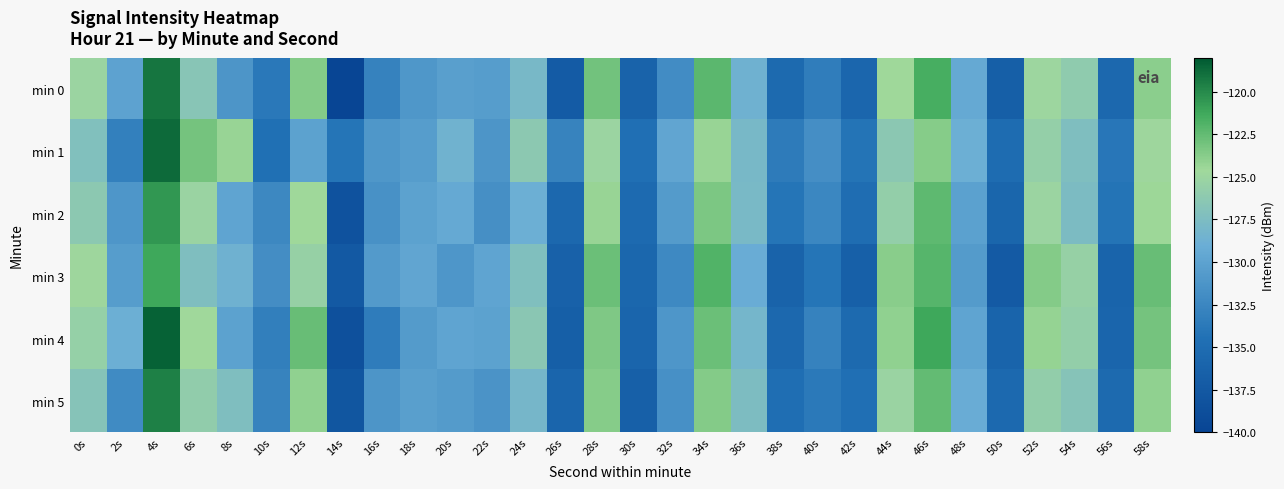

Reading left to right, what are all the values shown in this chart?

min 0: 0s=-125.1	2s=-130.0	4s=-119.2	6s=-126.6	8s=-131.2	10s=-133.8	12s=-123.6	14s=-139.9	16s=-132.9	18s=-131.0	20s=-130.3	22s=-130.5	24s=-128.0	26s=-137.1	28s=-123.0	30s=-136.2	32s=-131.9	34s=-122.2	36s=-128.6	38s=-135.3	40s=-133.3	42s=-135.8	44s=-124.5	46s=-121.6	48s=-129.4	50s=-136.7	52s=-124.9	54s=-126.0	56s=-135.5	58s=-123.9
min 1: 0s=-127.1	2s=-133.1	4s=-118.7	6s=-123.2	8s=-124.3	10s=-134.5	12s=-130.1	14s=-134.2	16s=-131.0	18s=-130.5	20s=-128.5	22s=-131.2	24s=-126.3	26s=-132.8	28s=-125.1	30s=-134.6	32s=-129.7	34s=-124.3	36s=-127.9	38s=-133.5	40s=-131.8	42s=-134.2	44s=-126.4	46s=-123.7	48s=-128.9	50s=-135.1	52s=-125.6	54s=-127.3	56s=-133.9	58s=-124.8
min 2: 0s=-126.3	2s=-131.1	4s=-120.5	6s=-125.2	8s=-129.8	10s=-132.4	12s=-124.6	14s=-138.2	16s=-131.5	18s=-130.1	20s=-129.4	22s=-131.7	24s=-128.9	26s=-135.6	28s=-124.3	30s=-135.2	32s=-130.7	34s=-123.4	36s=-127.8	38s=-134.1	40s=-132.5	42s=-134.9	44s=-125.7	46s=-122.3	48s=-130.2	50s=-135.8	52s=-125.1	54s=-127.6	56s=-134.2	58s=-124.5
min 3: 0s=-124.8	2s=-130.5	4s=-121.2	6s=-127.3	8s=-128.6	10s=-131.9	12s=-125.4	14s=-137.5	16s=-130.8	18s=-129.7	20s=-131.1	22s=-129.8	24s=-127.2	26s=-136.4	28s=-122.8	30s=-135.7	32s=-132.3	34s=-121.9	36s=-129.1	38s=-136.2	40s=-134.1	42s=-136.5	44s=-123.8	46s=-122.1	48s=-130.7	50s=-137.3	52s=-123.6	54s=-125.4	56s=-136.1	58s=-122.7
min 4: 0s=-125.5	2s=-128.9	4s=-118.4	6s=-124.7	8s=-130.1	10s=-133.2	12s=-122.7	14s=-138.6	16s=-133.4	18s=-130.7	20s=-129.8	22s=-130.1	24s=-126.5	26s=-136.7	28s=-123.5	30s=-135.9	32s=-131.1	34s=-122.8	36s=-128.2	38s=-135.6	40s=-132.9	42s=-135.3	44s=-124.1	46s=-121.2	48s=-129.8	50s=-136.1	52s=-124.2	54s=-125.7	56s=-135.9	58s=-123.1
min 5: 0s=-126.8	2s=-132.1	4s=-119.6	6s=-125.9	8s=-127.3	10s=-132.8	12s=-124.1	14s=-137.8	16s=-131.2	18s=-130.3	20s=-130.7	22s=-131.4	24s=-128.1	26s=-135.9	28s=-123.7	30s=-136.5	32s=-131.6	34s=-123.6	36s=-127.5	38s=-134.8	40s=-133.7	42s=-134.6	44s=-125.2	46s=-122.5	48s=-129.1	50s=-135.4	52s=-125.8	54s=-126.8	56s=-135.3	58s=-124.1